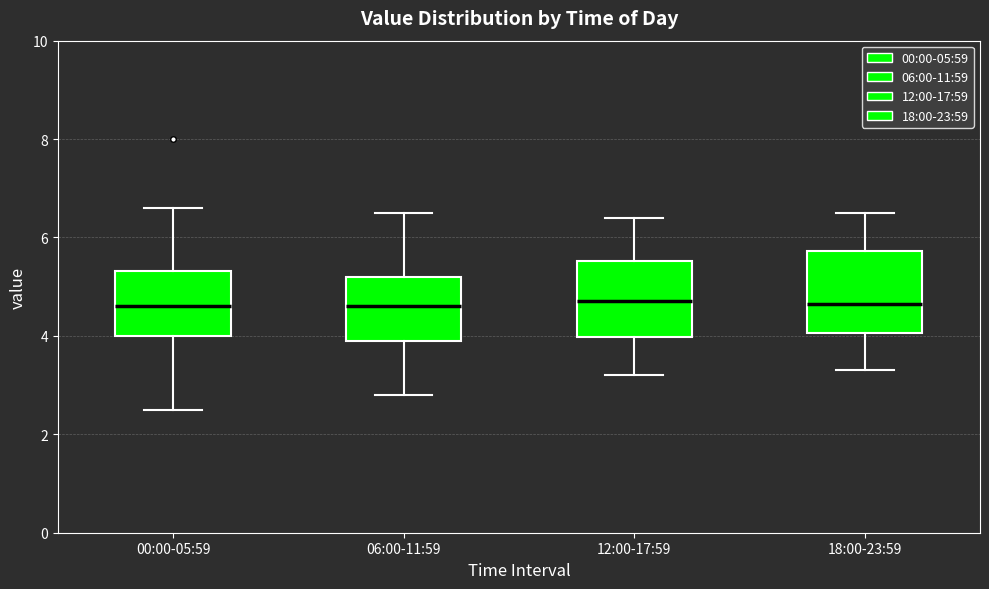

Reading left to right, read every box against the y-axis: the position of its median line, the range the box covers, and the ends of its whiskers. The values are not printed on the chart, so give them approximately, as read against the axis.

00:00-05:59: median 4.6, box 4.0 to 5.4, whiskers 2.6 to 6.6
06:00-11:59: median 4.6, box 4.0 to 5.2, whiskers 2.8 to 6.6
12:00-17:59: median 4.8, box 4.0 to 5.6, whiskers 3.2 to 6.4
18:00-23:59: median 4.6, box 4.0 to 5.8, whiskers 3.4 to 6.6